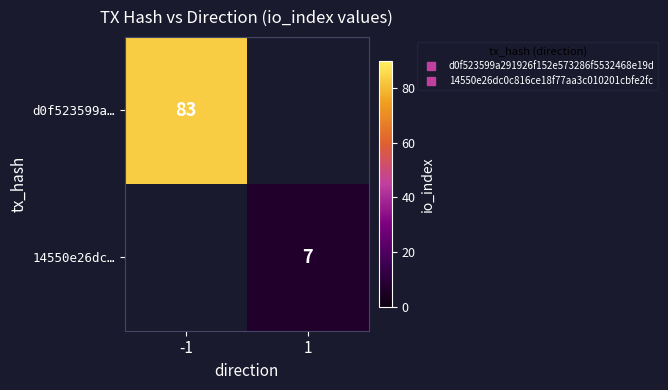

True or false: d0f523599a… has a value of 0 at 1.

True